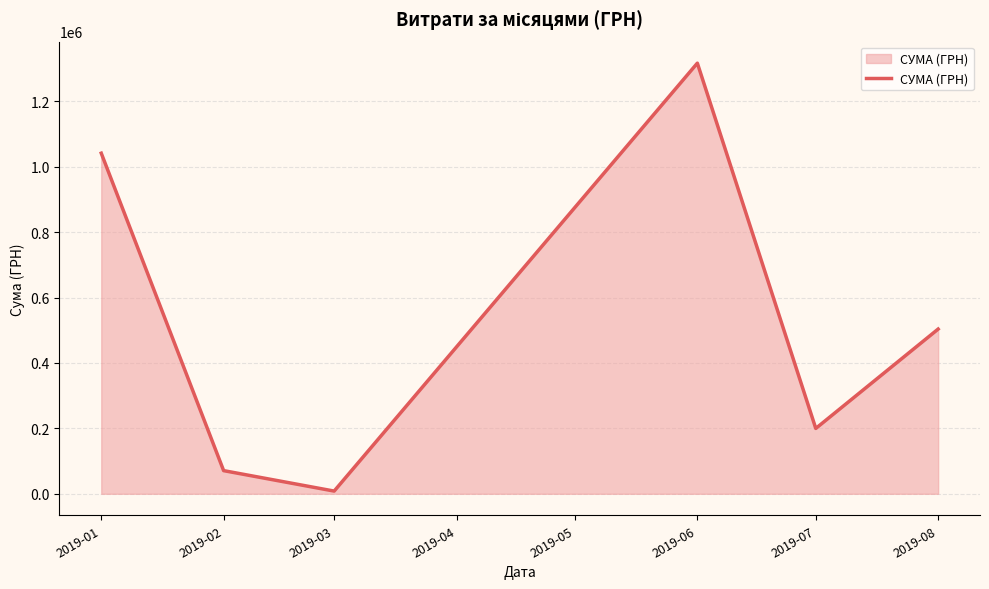

Which category has the lowest value across all series?

2019-03